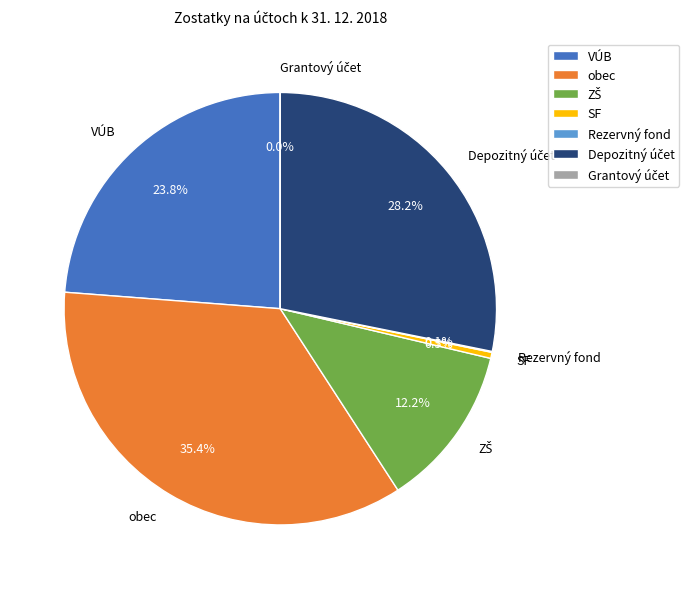

Is obec the majority of the pie?

No